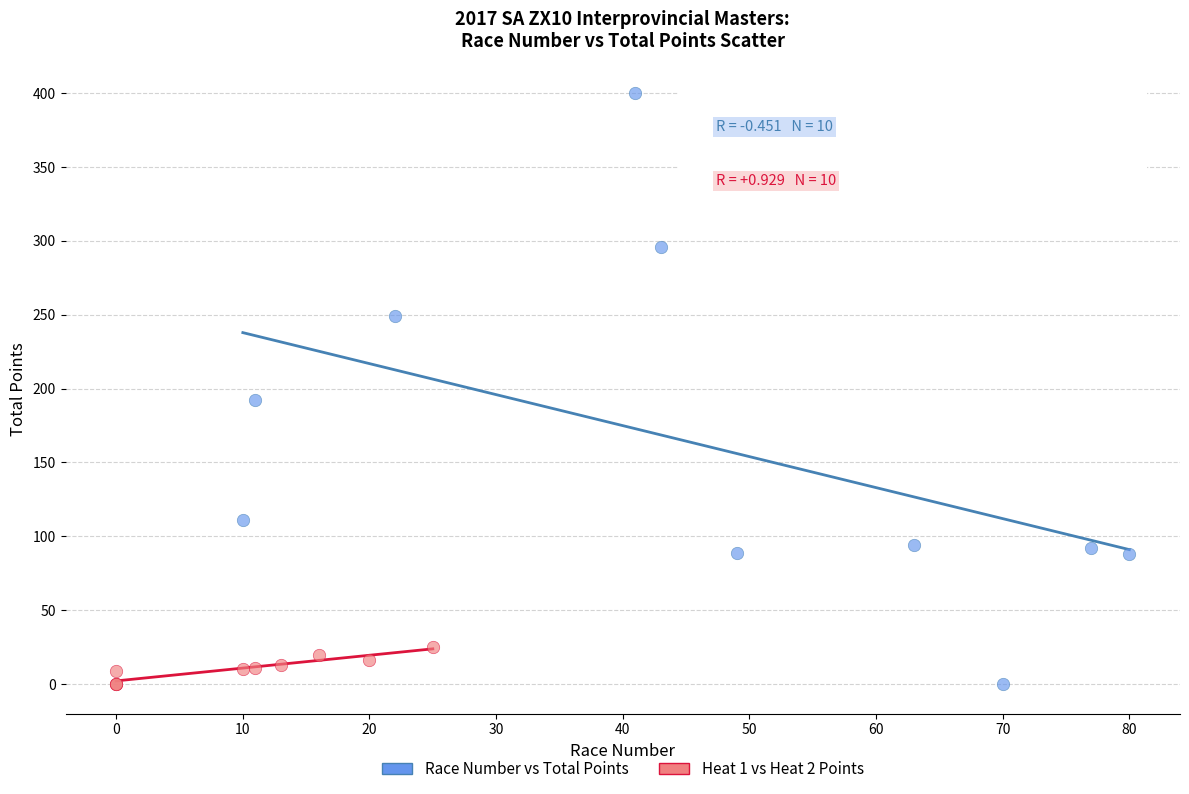

What are all the series names shown in the legend?

Race Number vs Total Points, Heat 1 vs Heat 2 Points